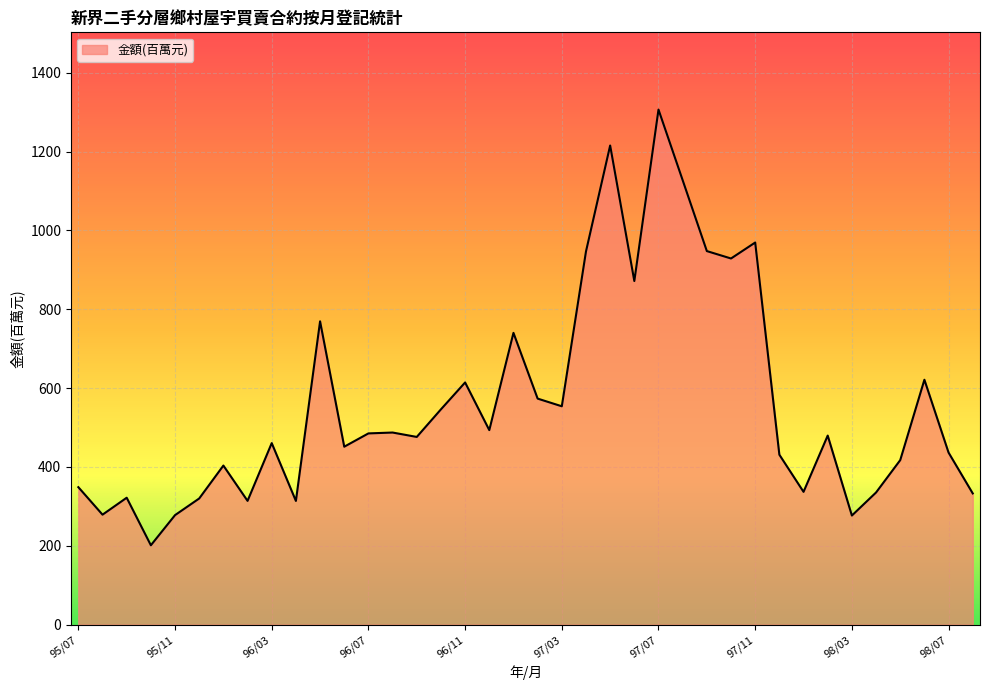

What is the greatest value displayed?

1306.4